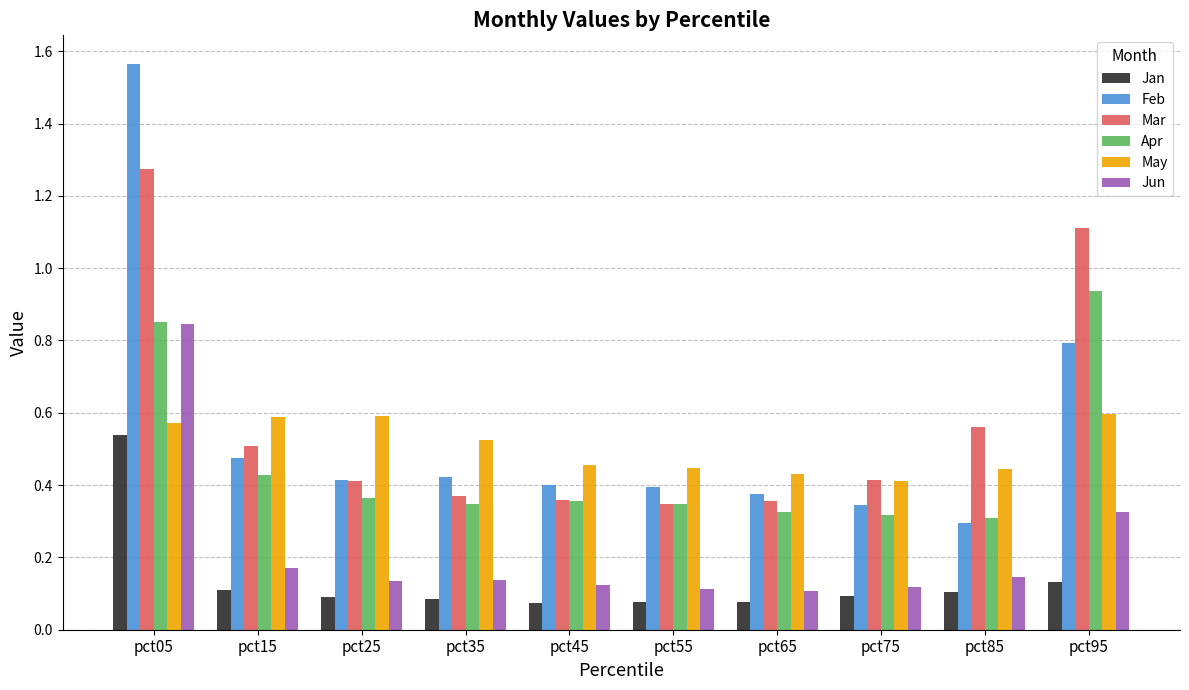

Does the chart contain stacked bars?

No